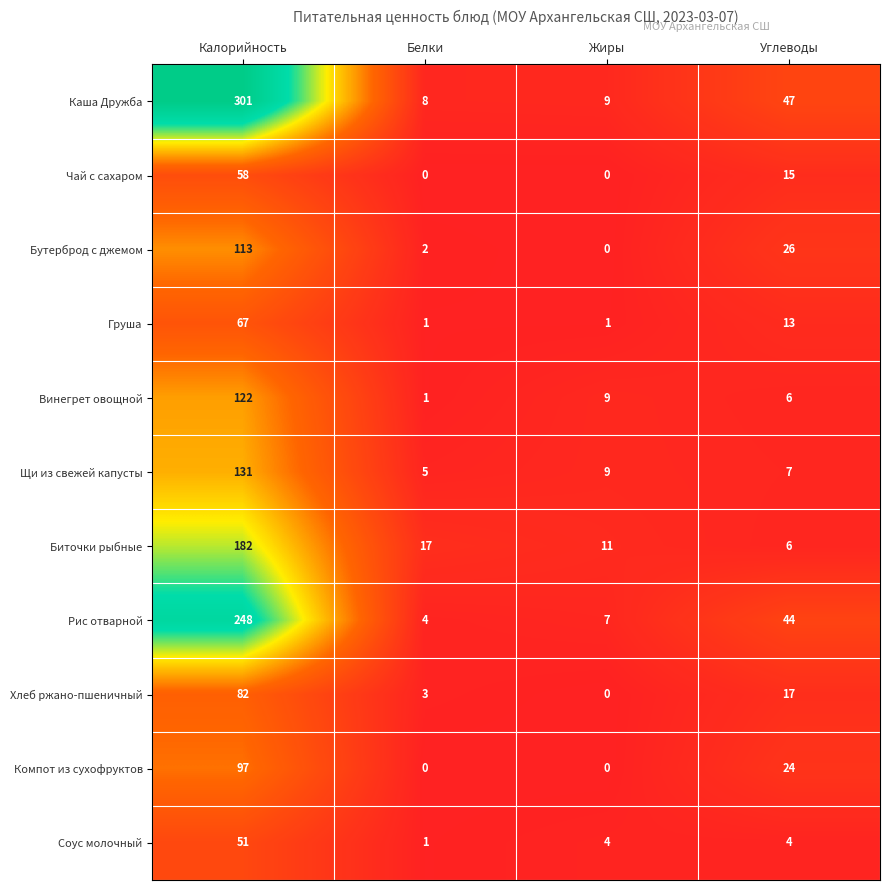

What is the minimum value for Каша Дружба?

8